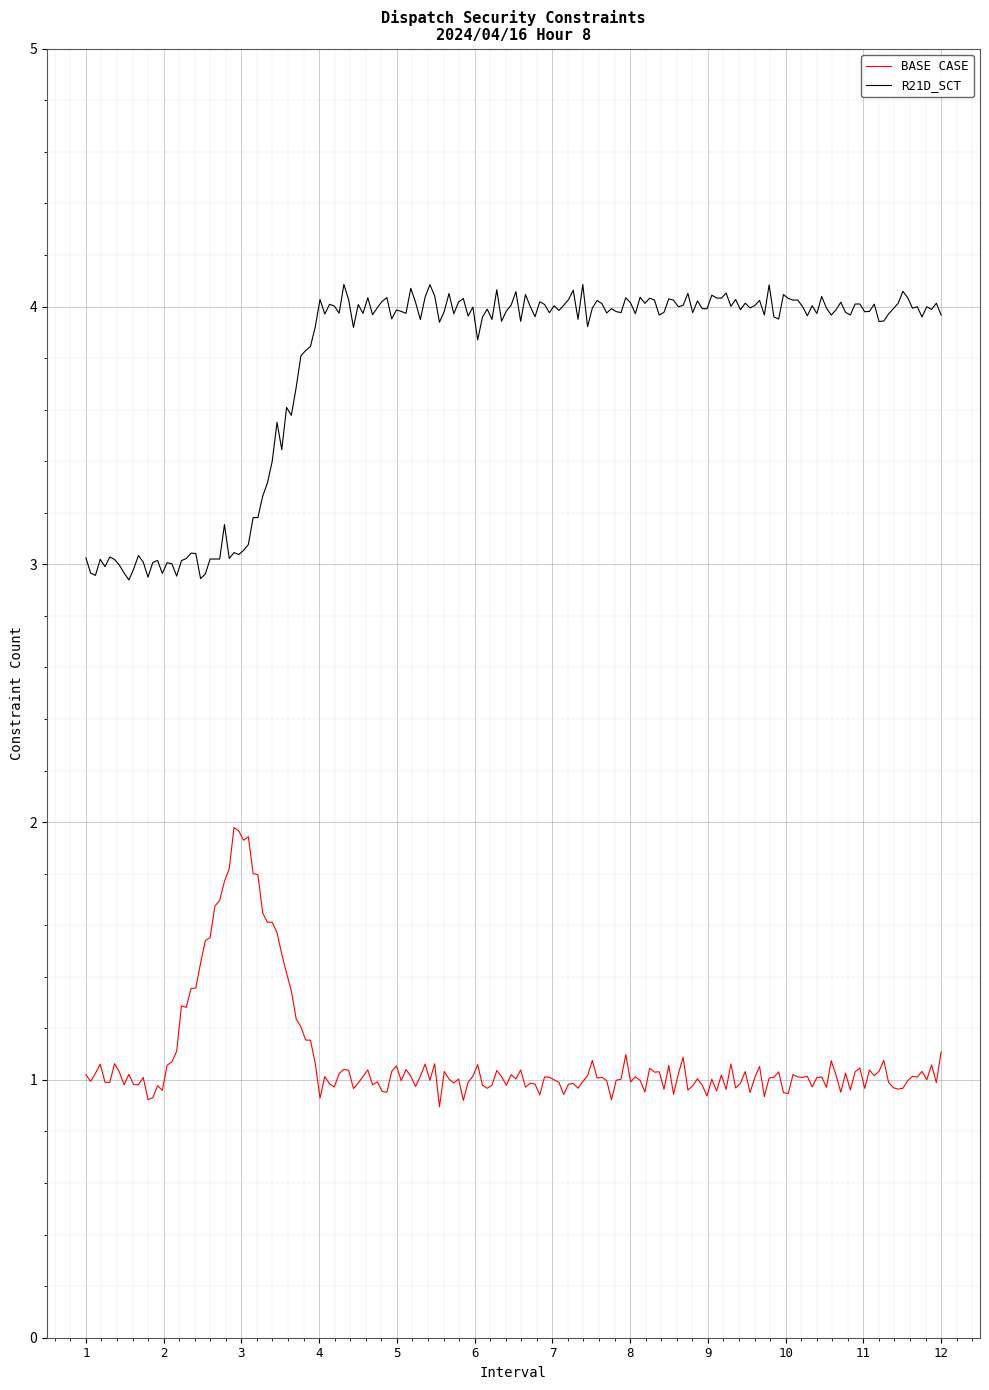

Which series has the largest total across all categories?

R21D_SCT